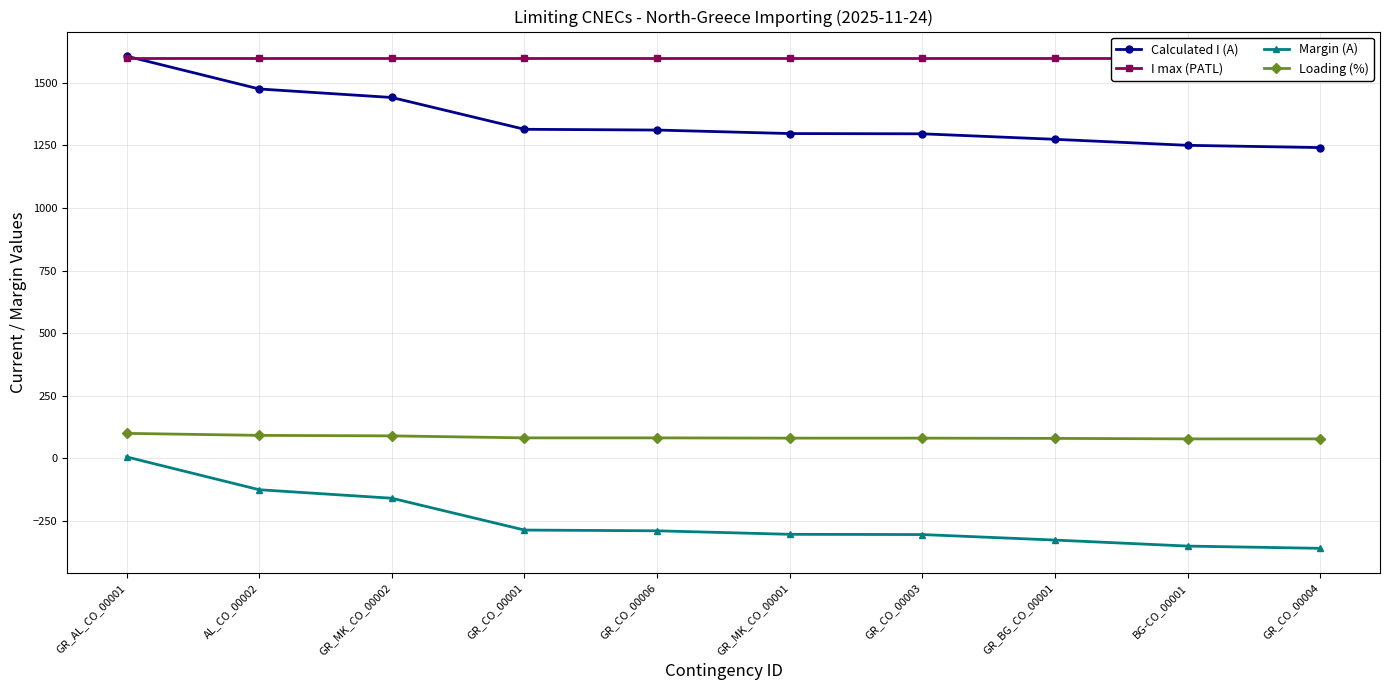

True or false: I max (PATL) has a value of 794 at GR_AL_CO_00001.

False